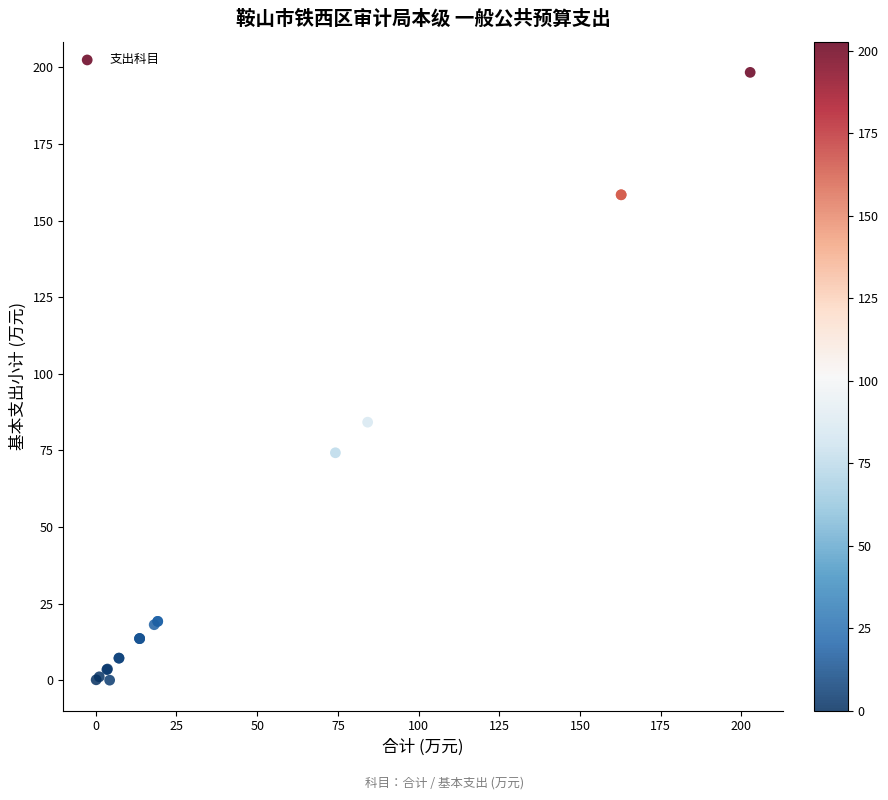

What Y value in the scatter plot is closest to 99?

84.2